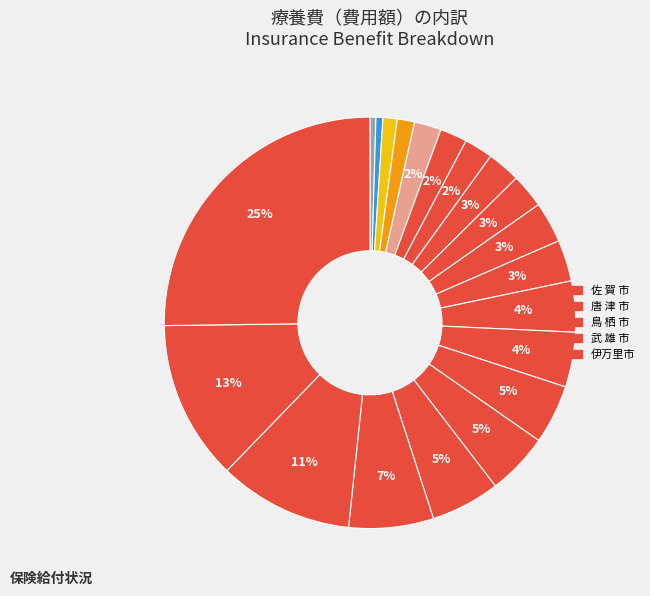

Count the number of slices in the pie.

20